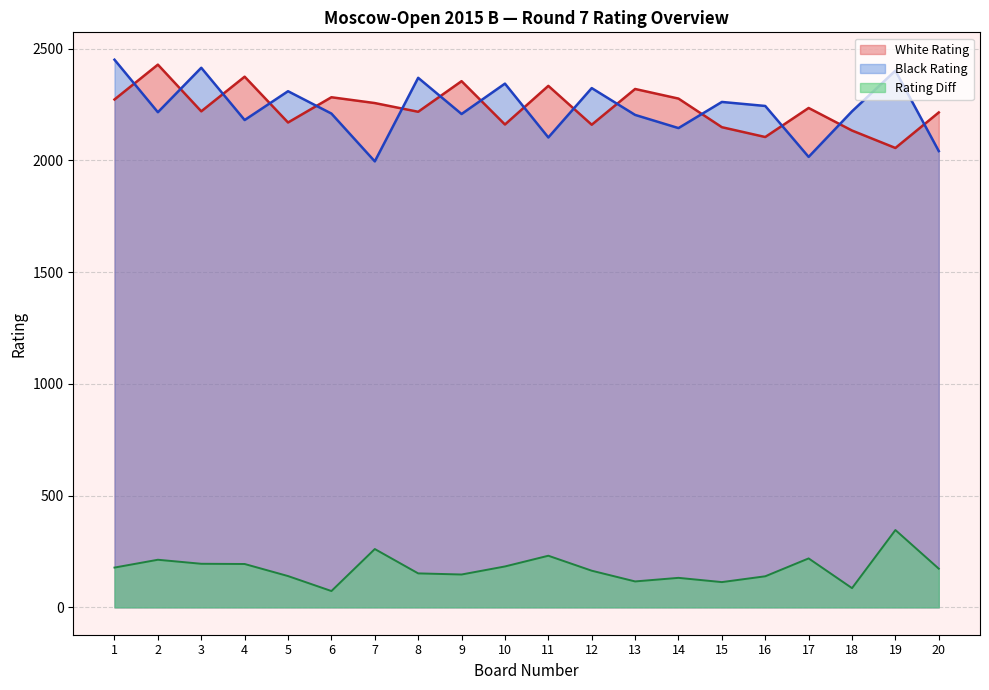

What is the greatest value displayed?

2451